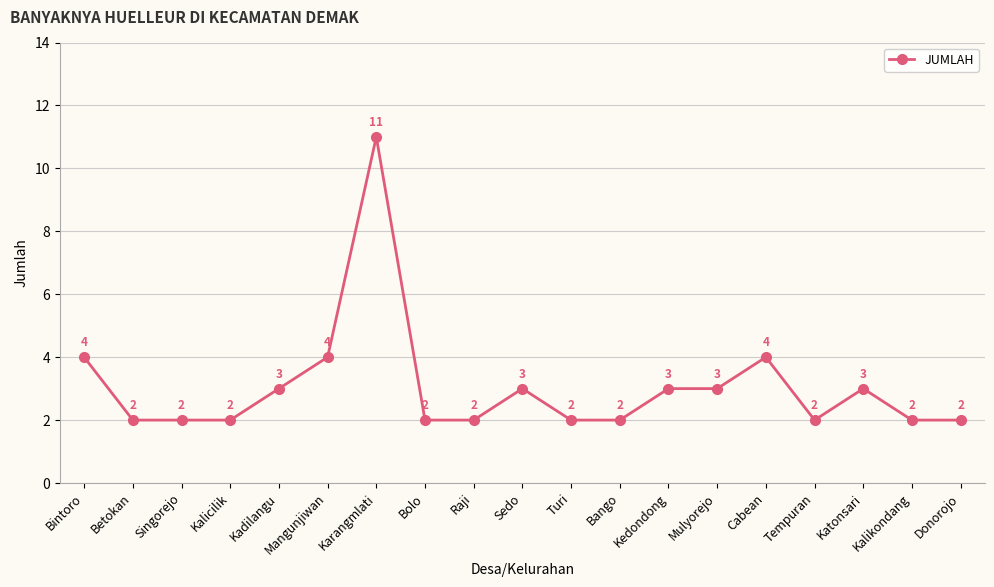

Does the chart display data point markers on the line(s)?

Yes